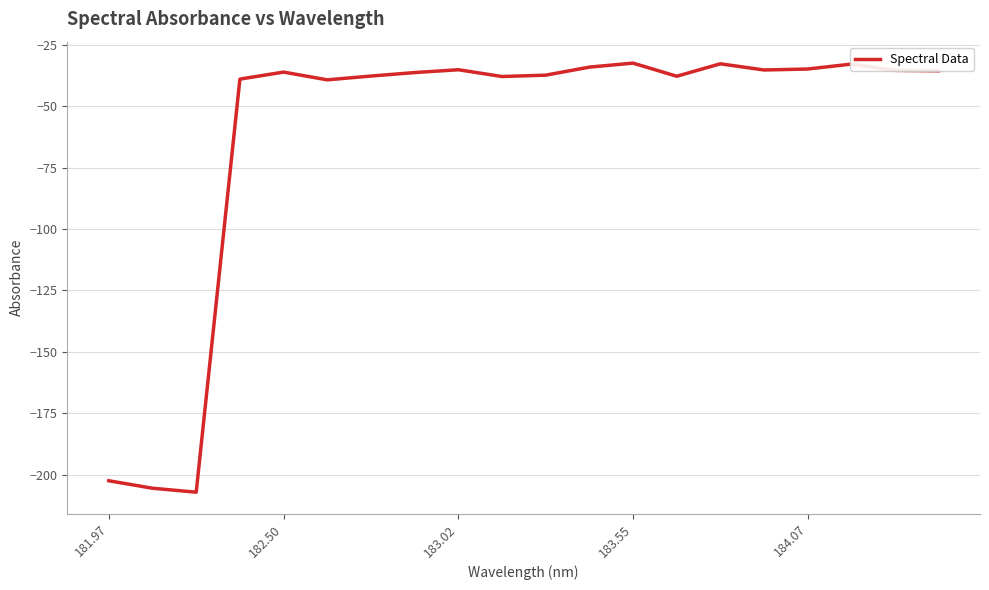

What is the smallest value displayed?

-207.2